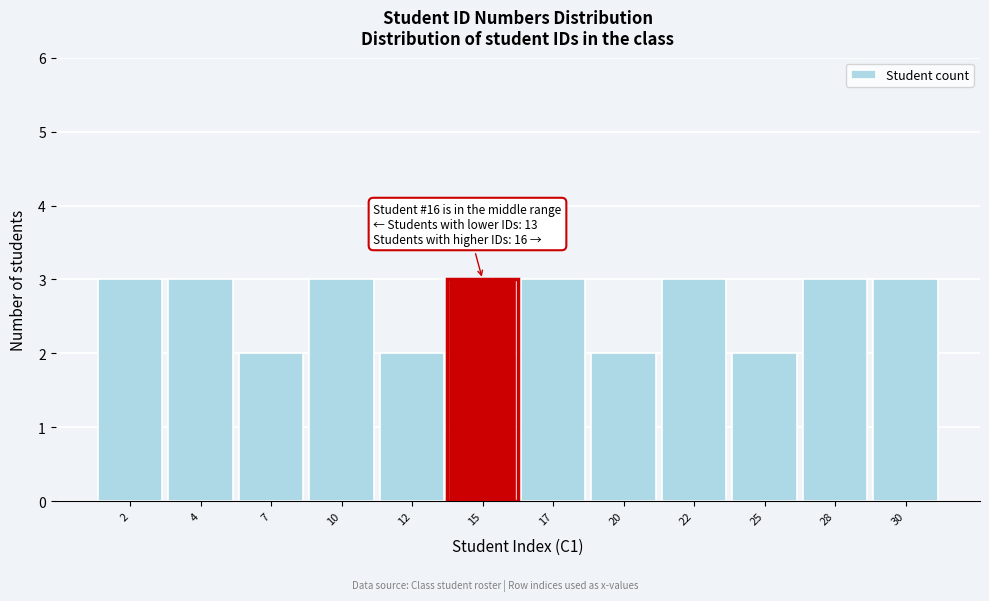

Reading left to right, transcribe all the data shown in this chart.

3	3	2	3	2	3	3	2	3	2	3	3